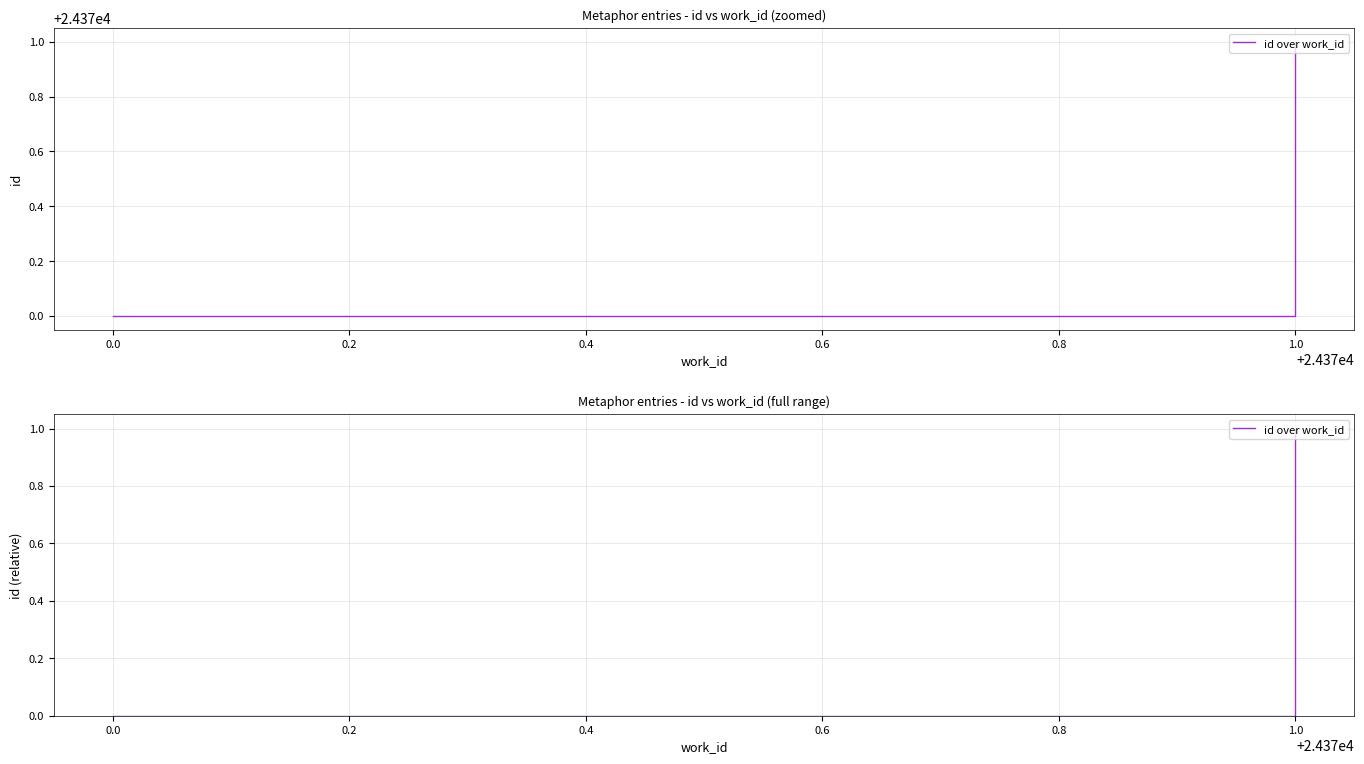

Is it true that the value at −0.2 is 0?

True